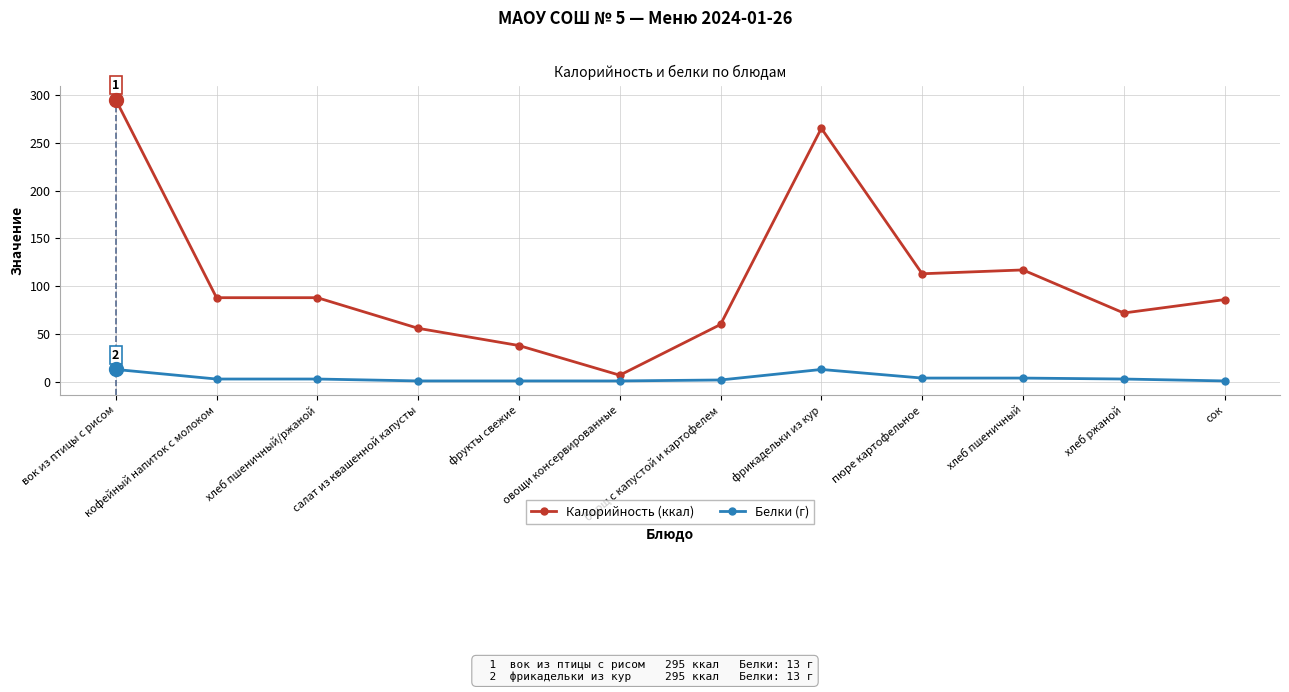

The value of Калорийность (ккал) at хлеб пшеничный/ржаной is 54. True or false?

False